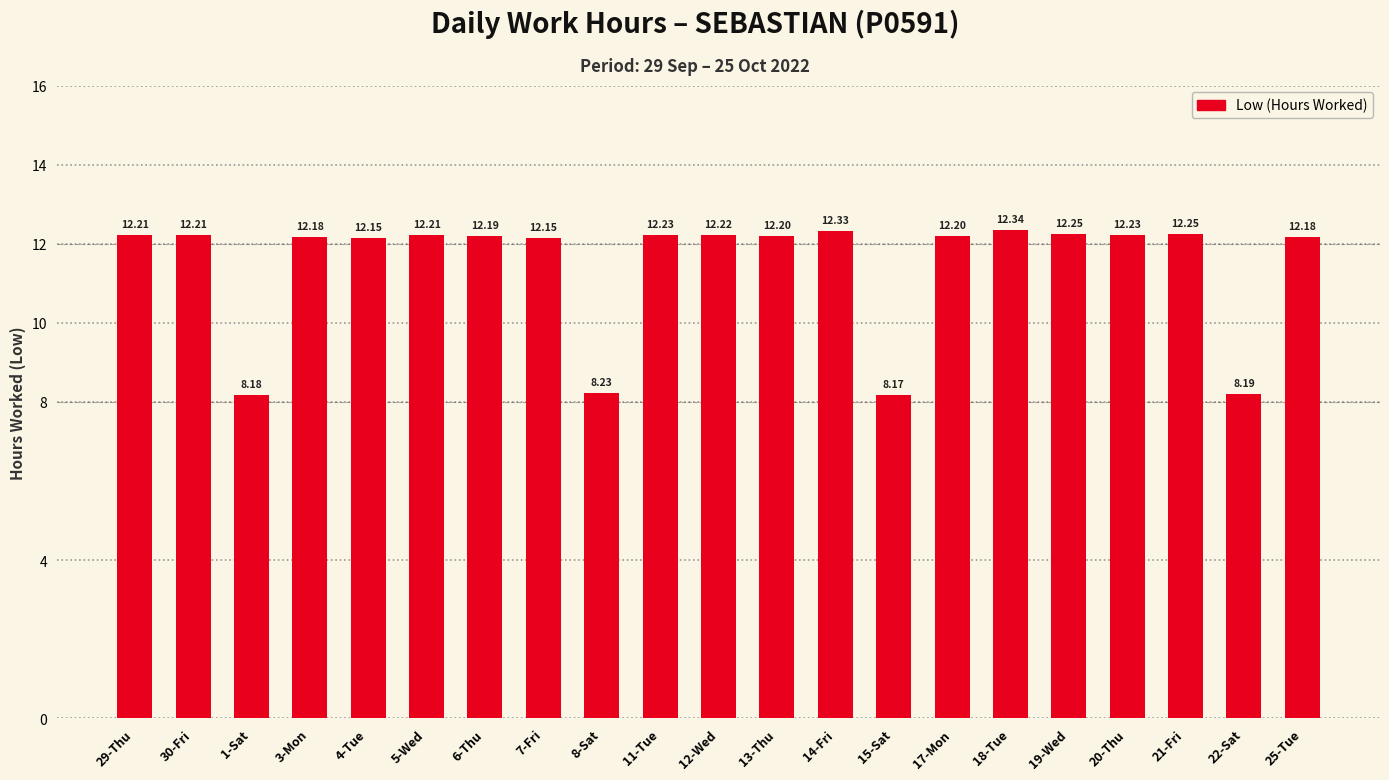

What is the difference between the values at 15-Sat and 4-Tue?

4.0